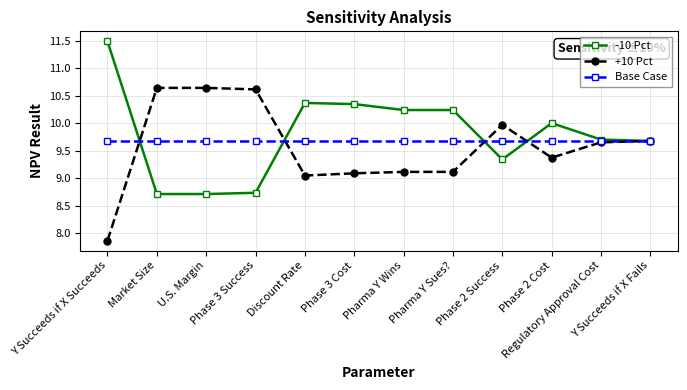

True or false: +10 Pct has more than 0 interior local peaks.

True